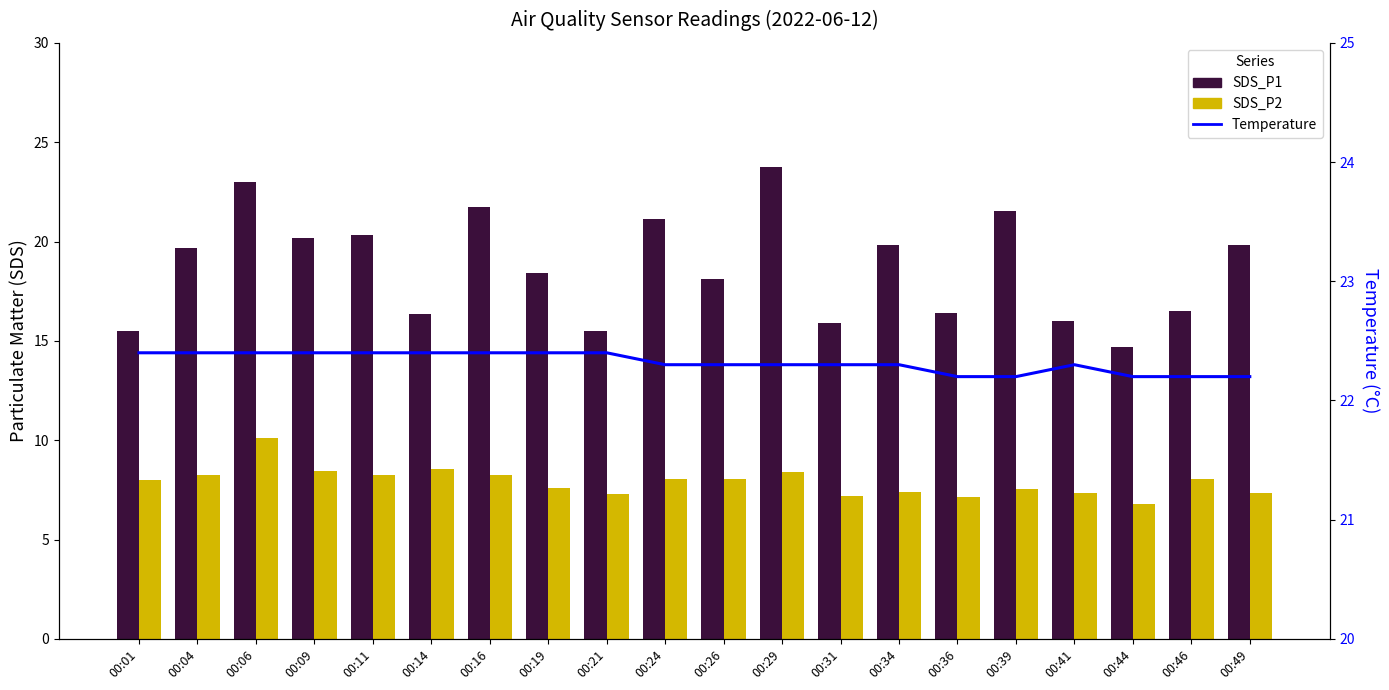

Reading right to left, what are all the values shown in this chart?

SDS_P1: 19.8	16.5	14.7	16.0	21.5	16.4	19.8	15.9	23.8	18.1	21.1	15.5	18.4	21.7	16.4	20.3	20.2	23.0	19.7	15.5
SDS_P2: 7.3	8.1	6.8	7.3	7.5	7.2	7.4	7.2	8.4	8.1	8.1	7.3	7.6	8.2	8.6	8.2	8.4	10.1	8.2	8.0
Temperature: 22.2	22.2	22.2	22.3	22.2	22.2	22.3	22.3	22.3	22.3	22.3	22.4	22.4	22.4	22.4	22.4	22.4	22.4	22.4	22.4